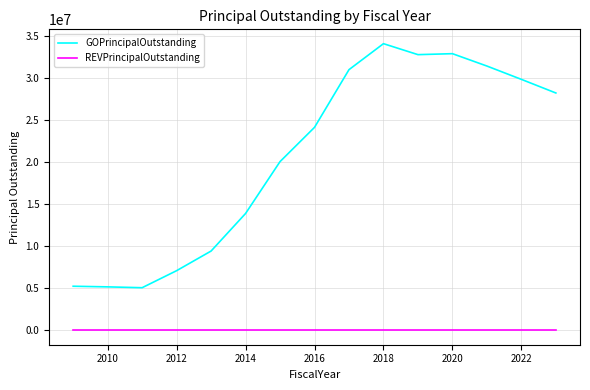

List the series in order of their overall mean, highest first.

GOPrincipalOutstanding, REVPrincipalOutstanding